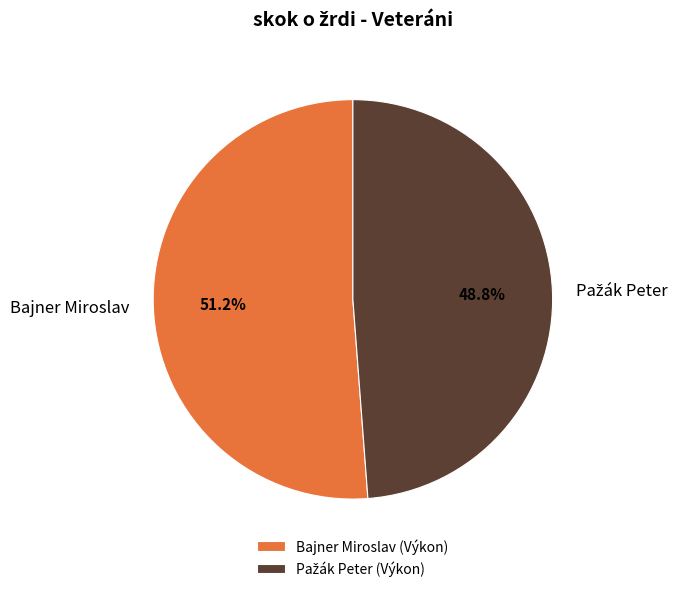

Which slice is the largest?

Bajner Miroslav